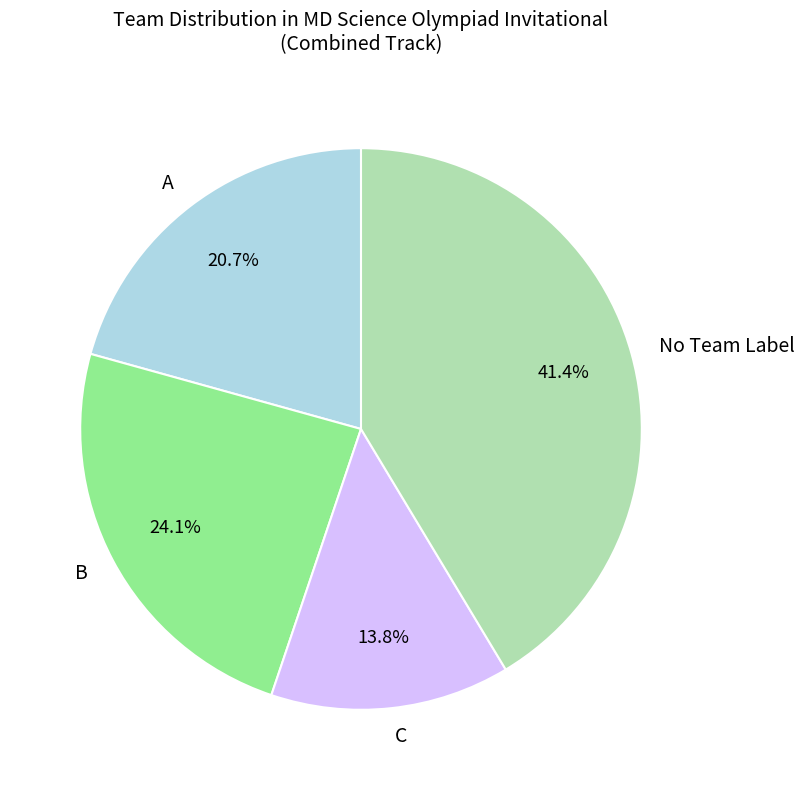

How many slices are in this pie chart?

4